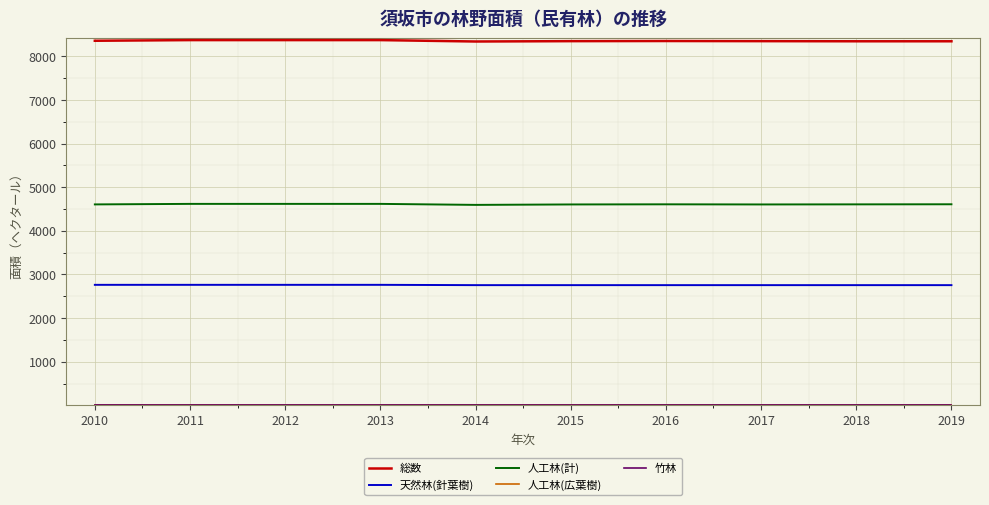

Count the number of data series in this chart.

5